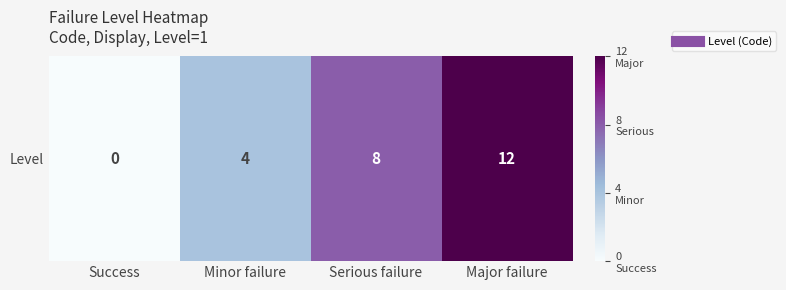

At which label does the data first exceed 8?

Major failure